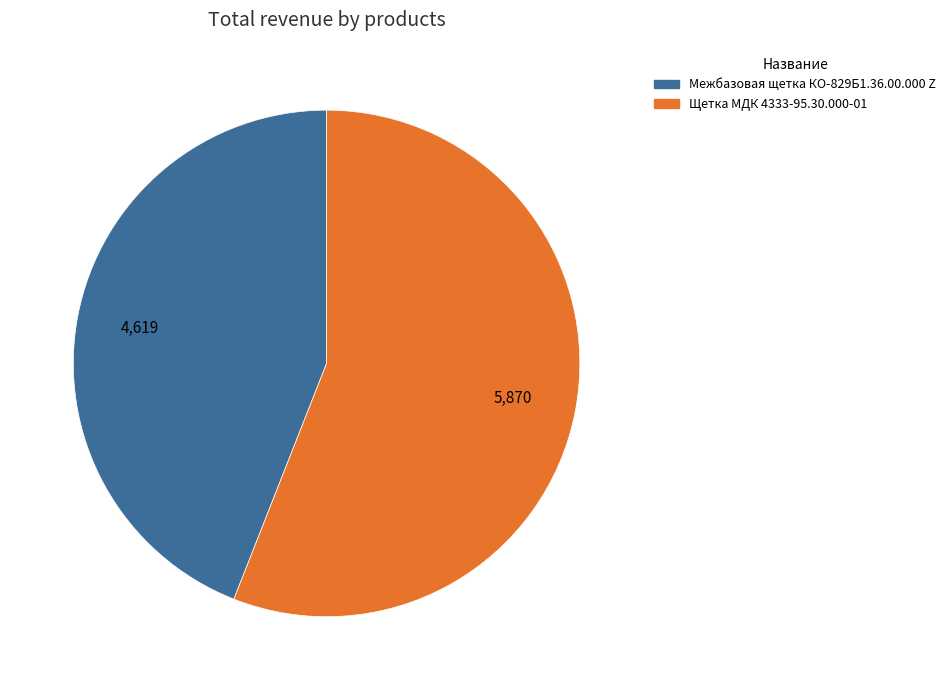

Rank the categories by value from highest to lowest.

Щетка МДК 4333-95.30.000-01, Межбазовая щетка КО-829Б1.36.00.000 Z